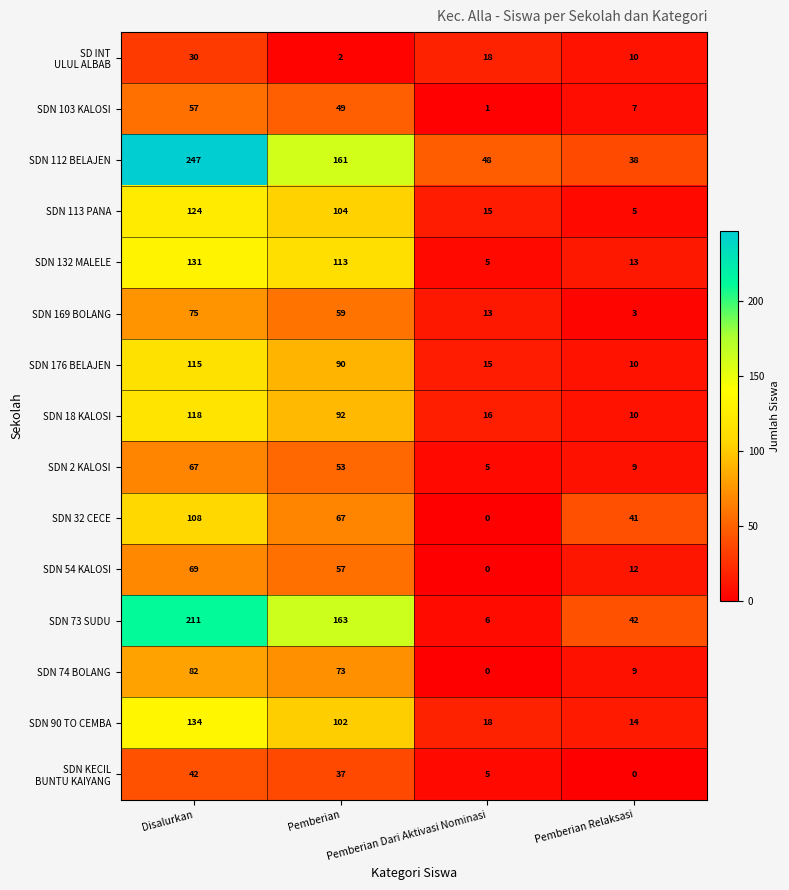

The SDN 18 KALOSI series shows 10 at Pemberian Relaksasi. True or false?

True